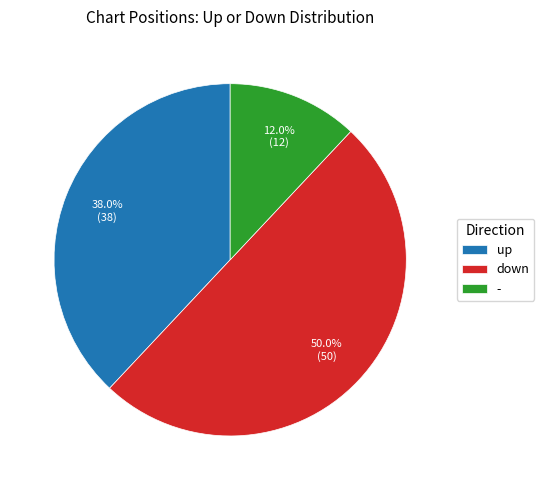

How many segments does this pie chart have?

3